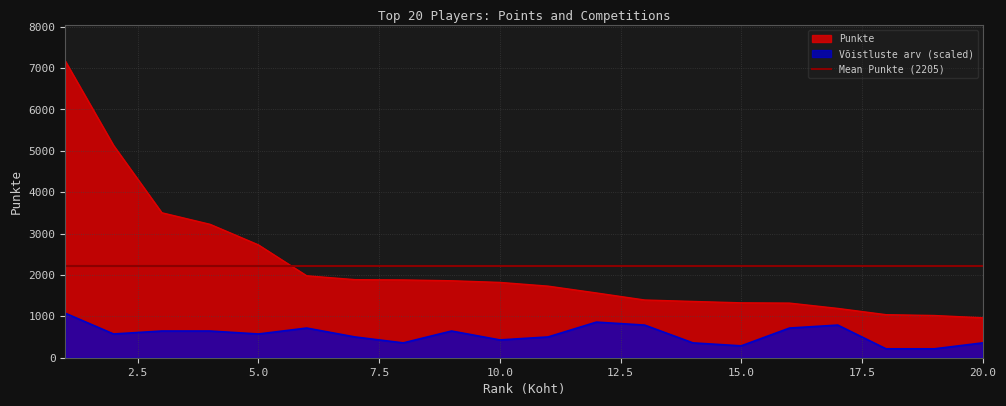

Reading left to right, extract all data points from this chart.

Punkte: 7170.0	5130.0	3503.3	3223.3	2726.7	1980.0	1886.7	1880.0	1860.0	1820.0	1730.0	1565.0	1395.0	1360.0	1326.7	1320.0	1191.6	1040.0	1020.0	965.0
Võistluste arv: 1075.5	573.6	645.3	645.3	573.6	717.0	501.9	358.5	645.3	430.2	501.9	860.4	788.7	358.5	286.8	717.0	788.7	215.1	215.1	358.5